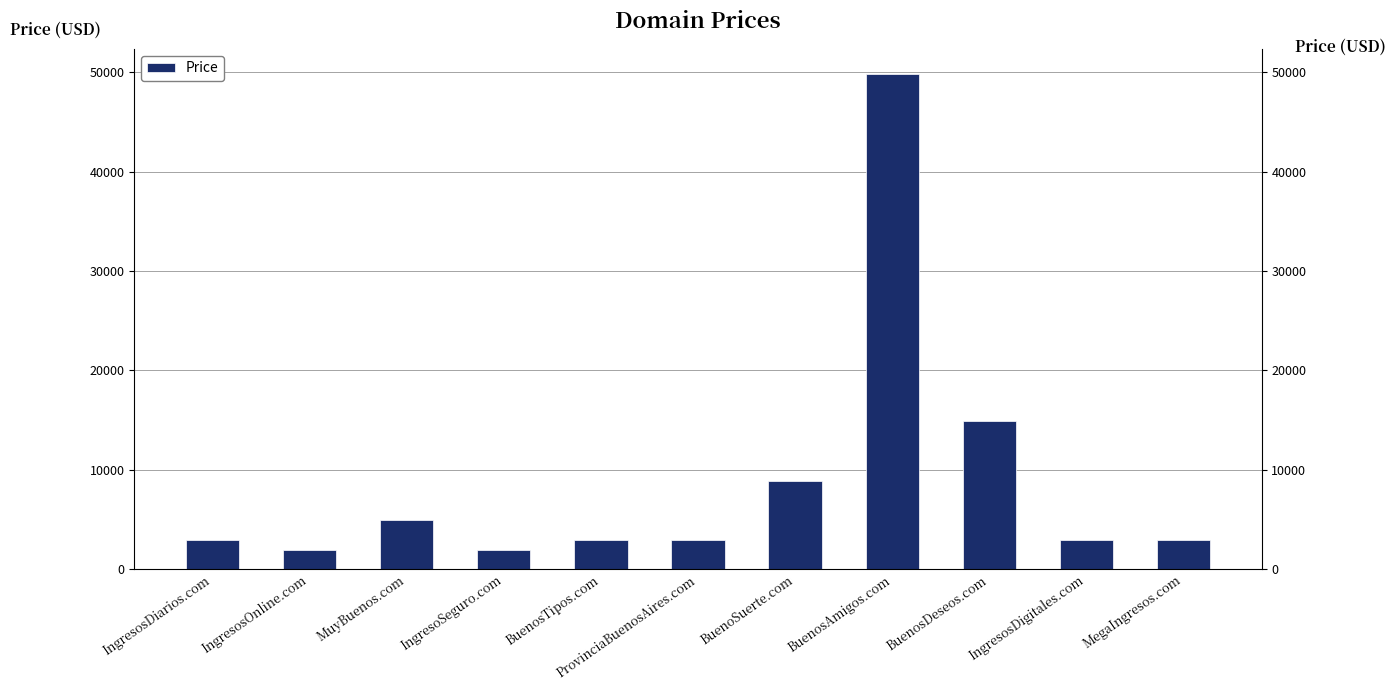

The chart shows a value of 706 at IngresoSeguro.com. True or false?

False